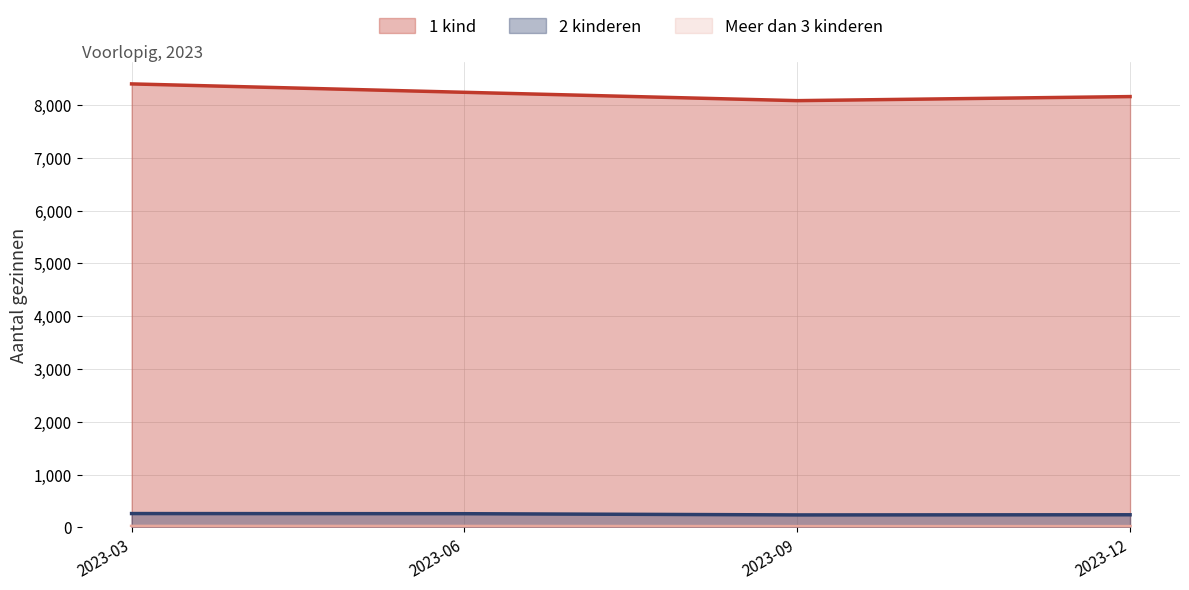

True or false: 2 kinderen and 1 kind cross at least once.

False